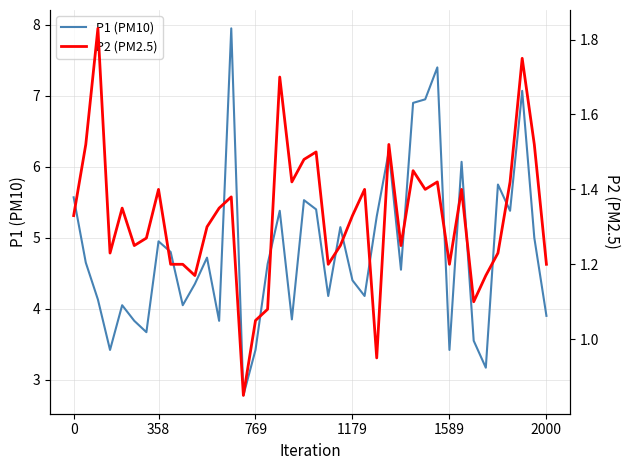

True or false: P1 (PM10) and P2 (PM2.5) intersect in this chart.

False